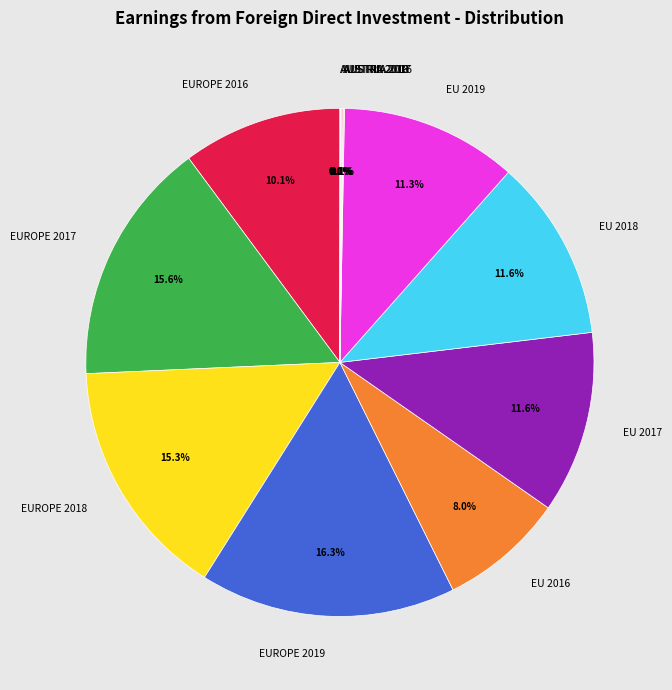

What portion of the pie excludes EU 2019?

88.7%